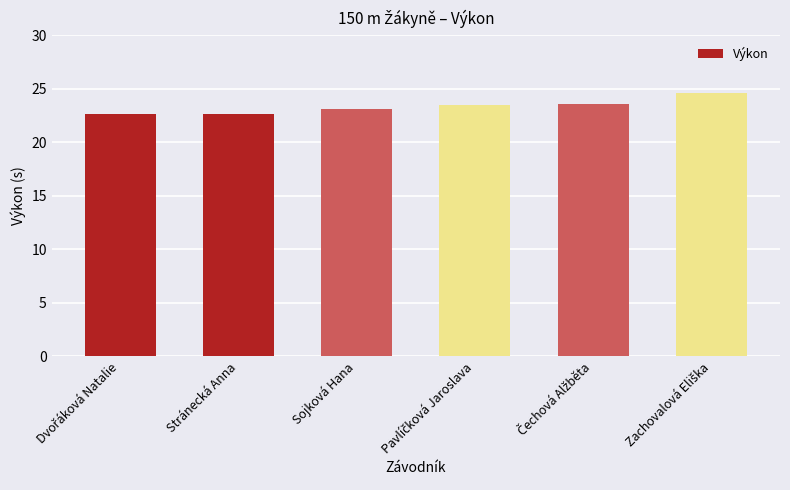

What is the greatest value displayed?

24.6